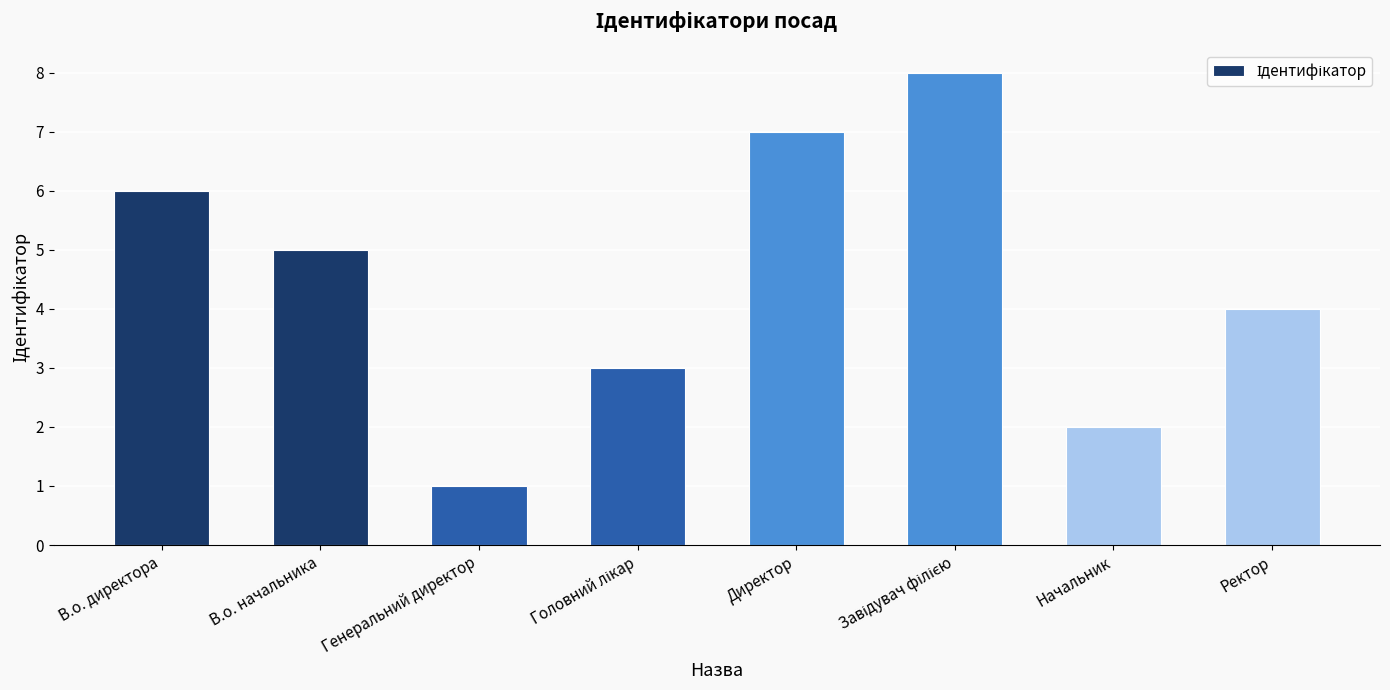

Where does the data first go above 5?

В.о. директора